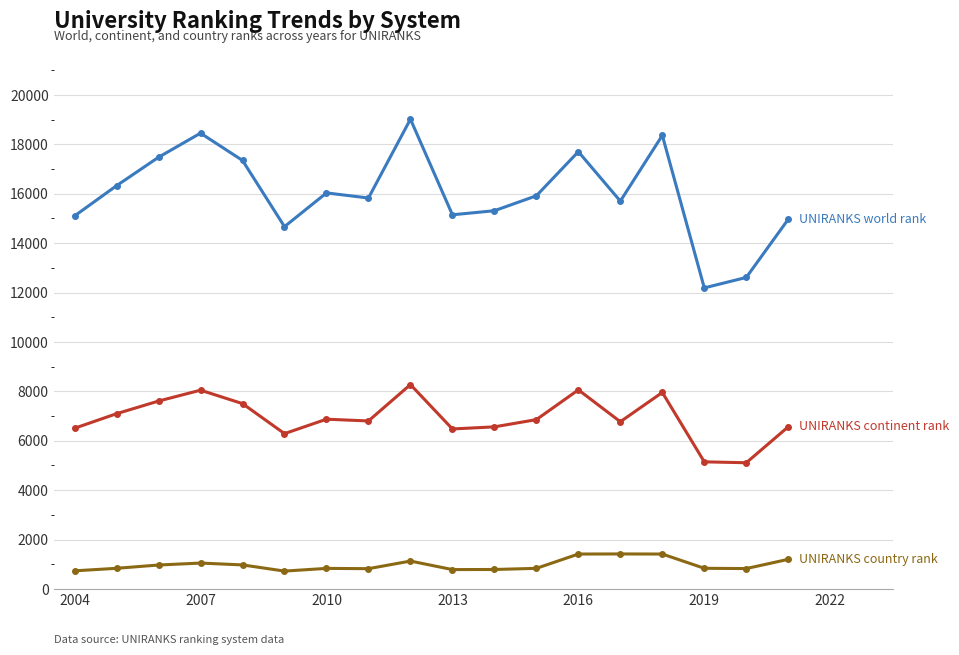

Count the number of categories in the chart.

18